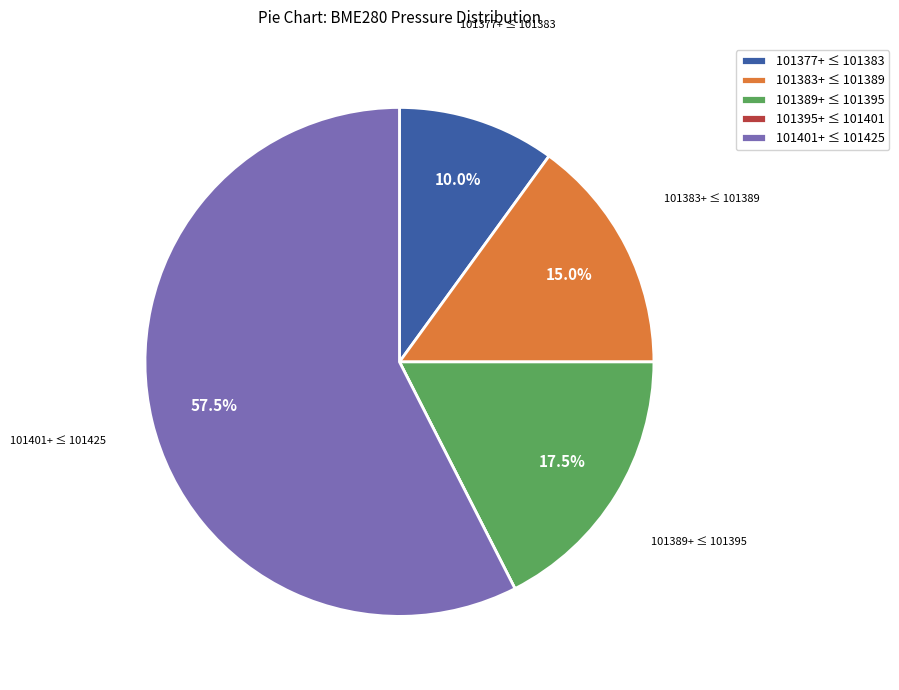

Do 101383+ ≤ 101389 and 101389+ ≤ 101395 together represent more than half of the pie?

No